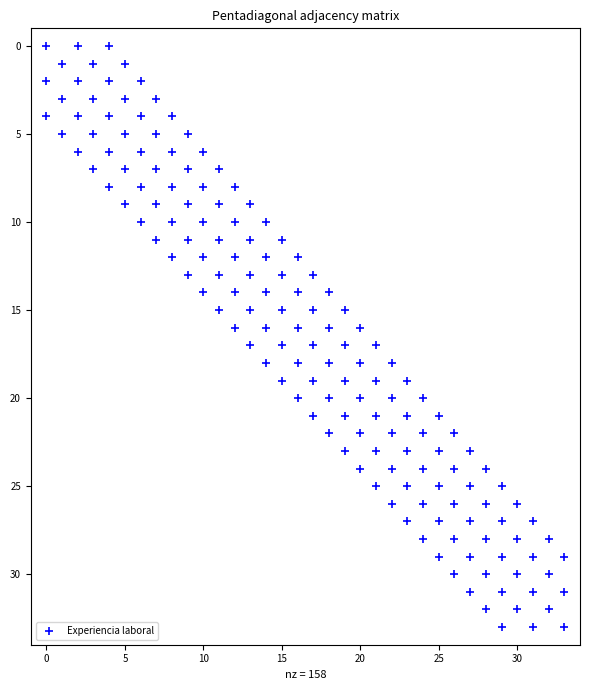

What is the range of Y values (max minus min)?

33